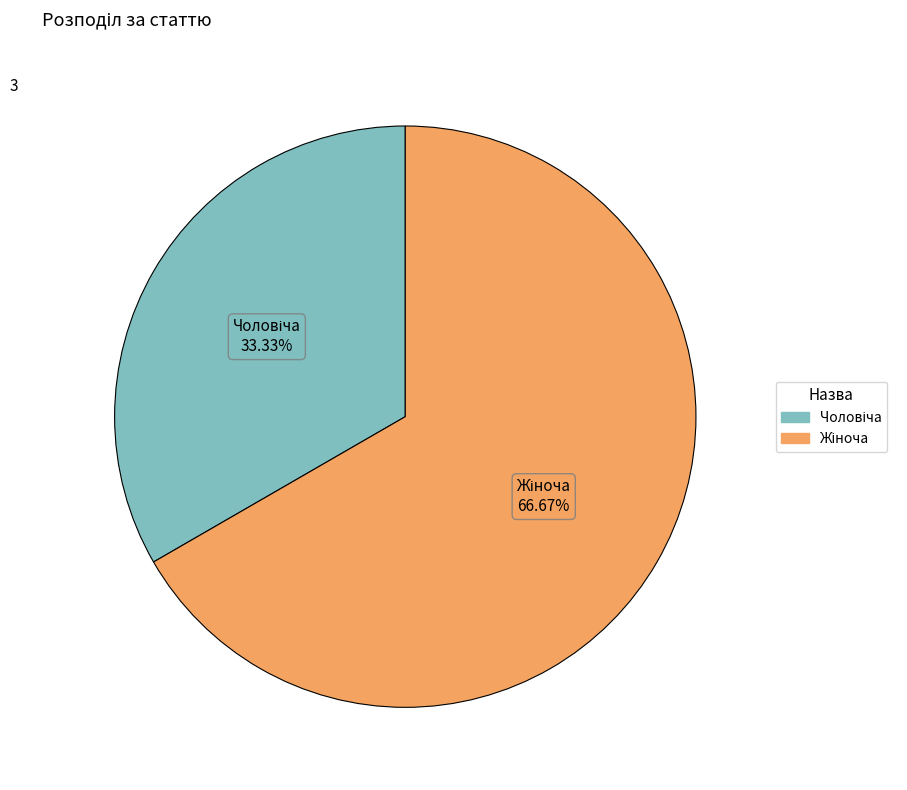

Is there a majority slice in this chart?

Yes